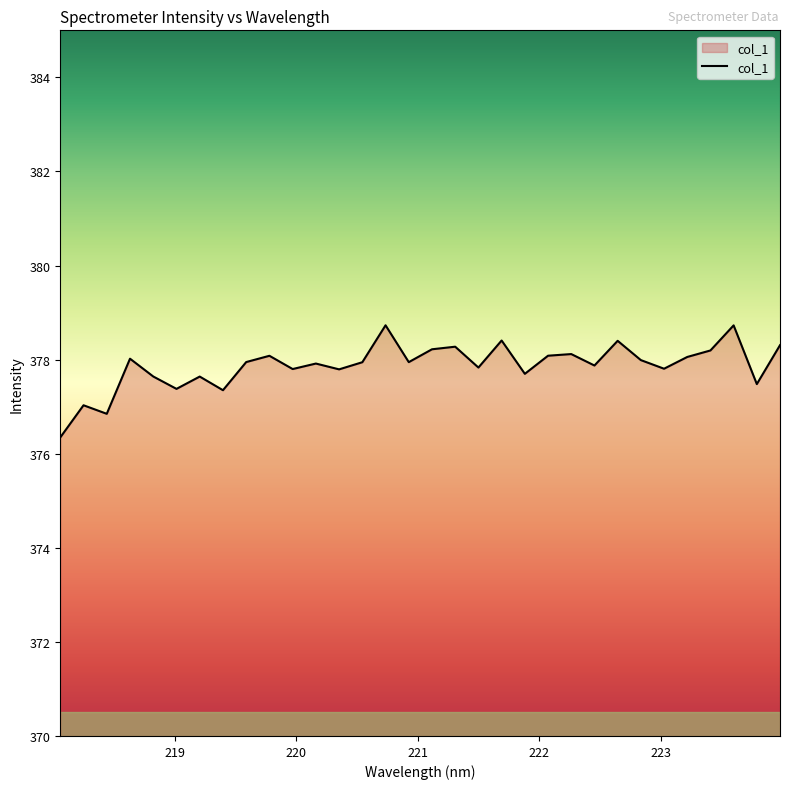

What is the greatest value displayed?

378.7